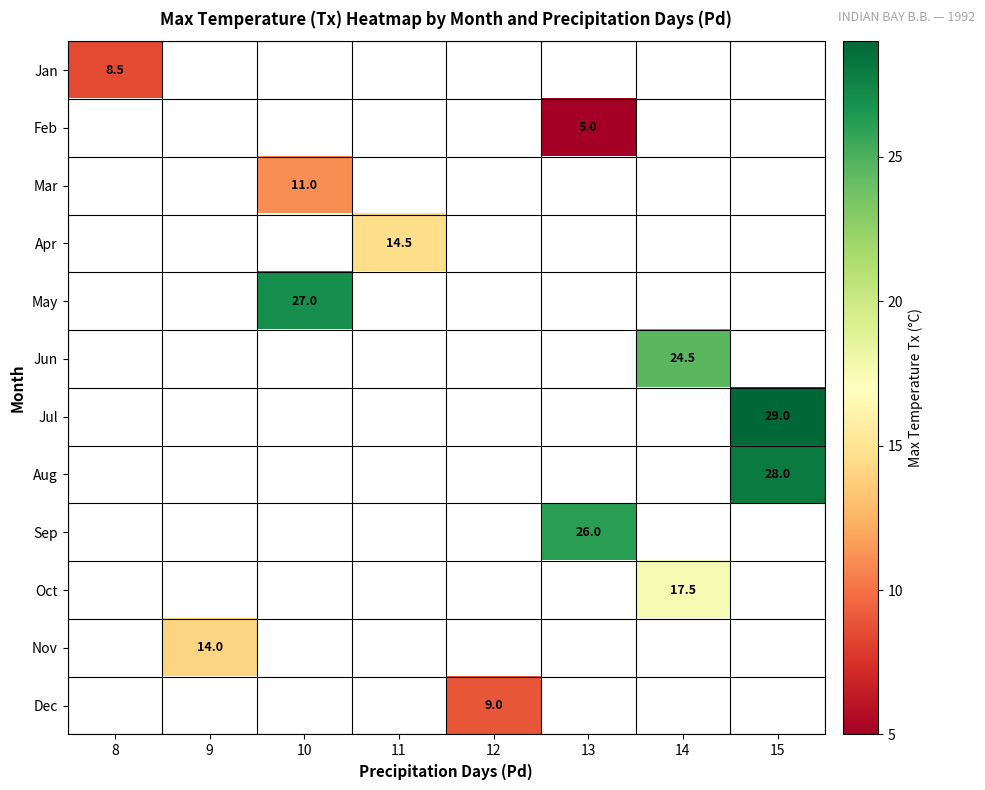

The Aug series shows 18.6 at 15. True or false?

False